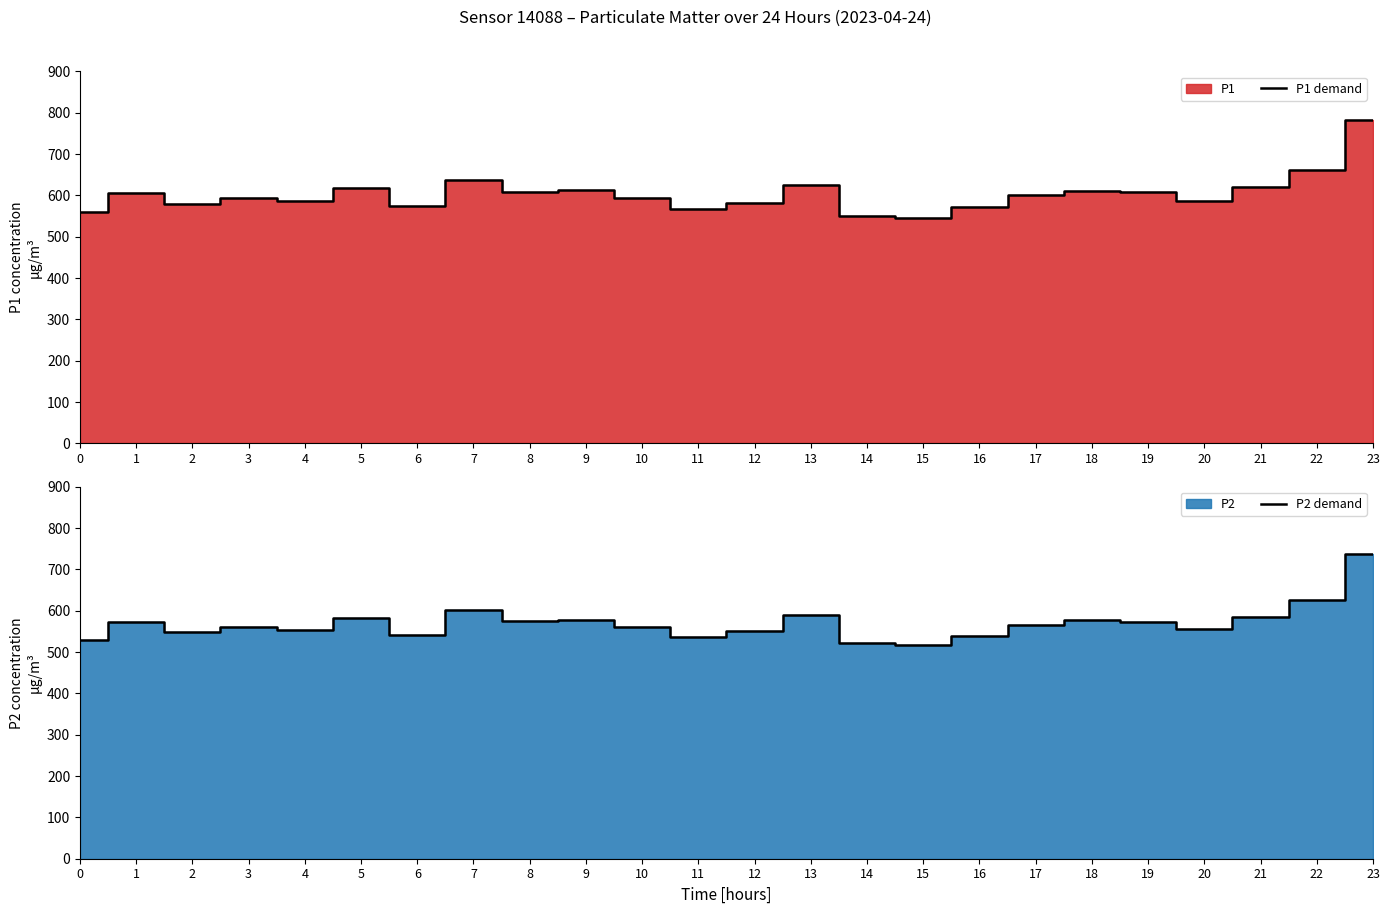

What is the value of the P2 demand point at the 5th from the left?

554.4